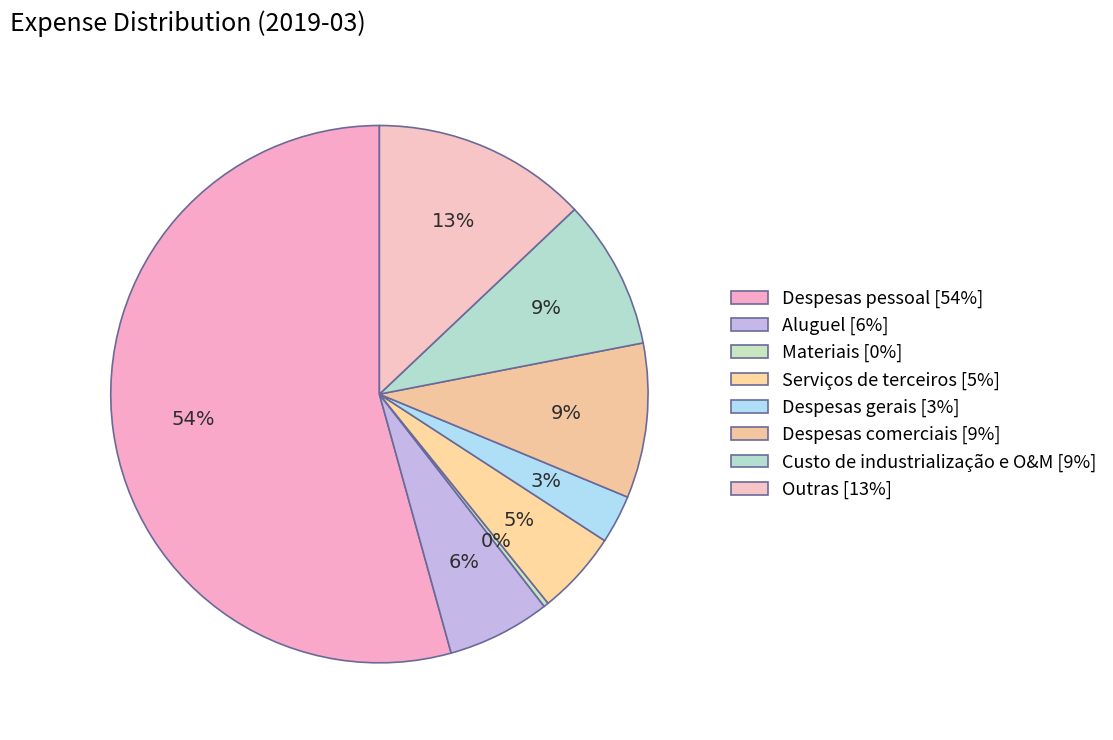

How many slices are in this pie chart?

8